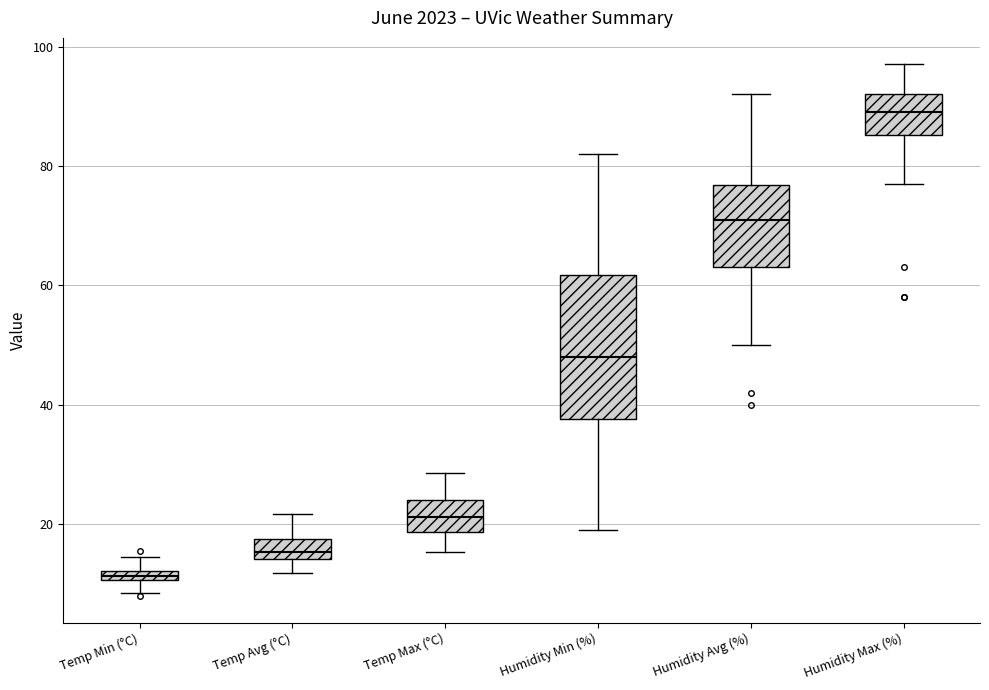

Which box's median line is the highest?

Humidity Max (%)